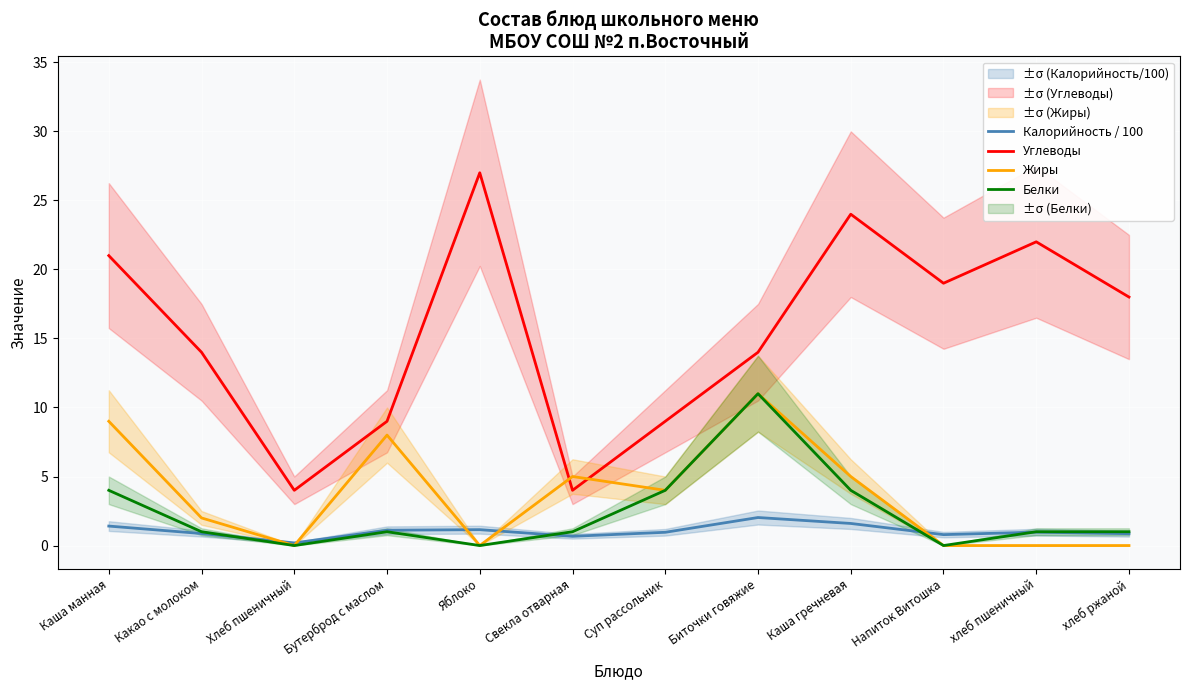

What position from the left is хлеб пшеничный?

11